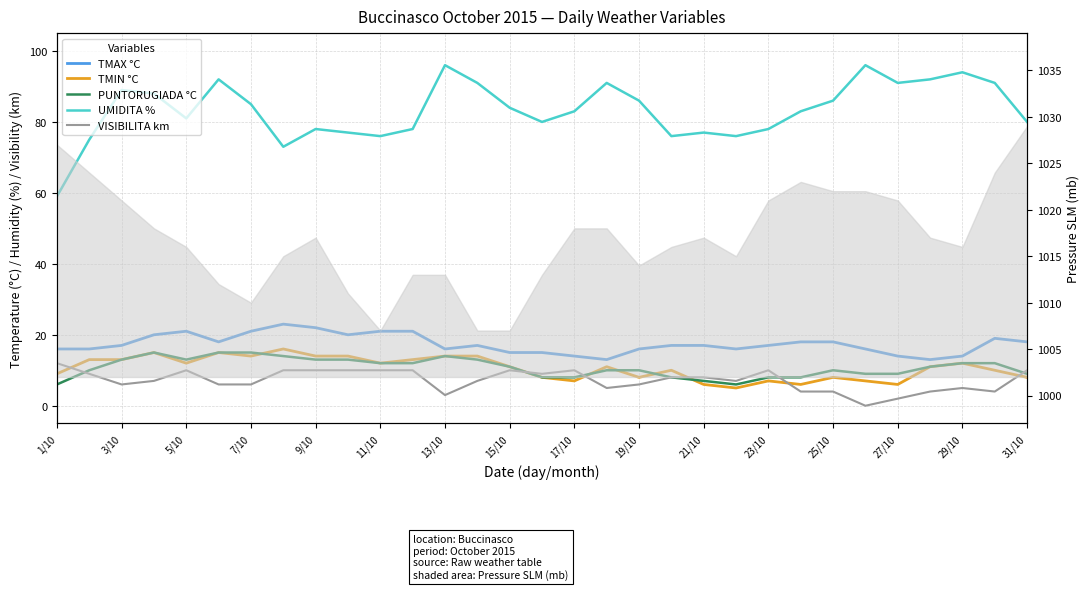

In UMIDITA %, how many points are higher than both neighbors (excluding endpoints)?

8